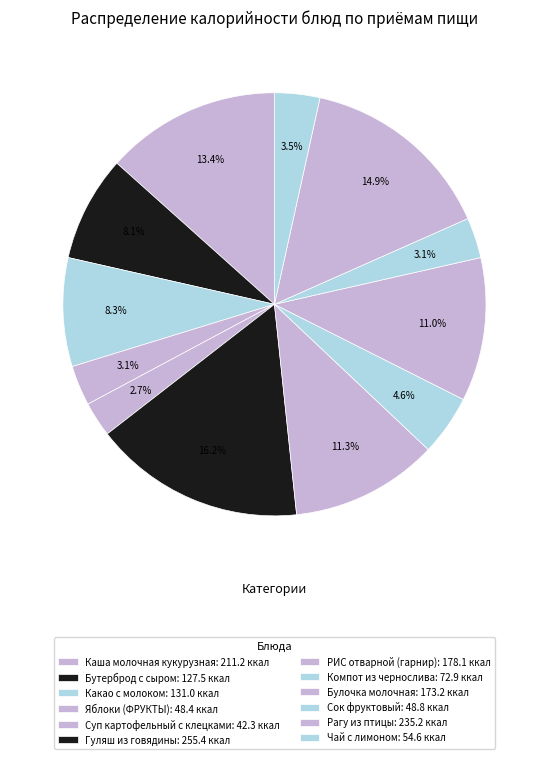

Is there any slice that represents more than half of the pie?

No